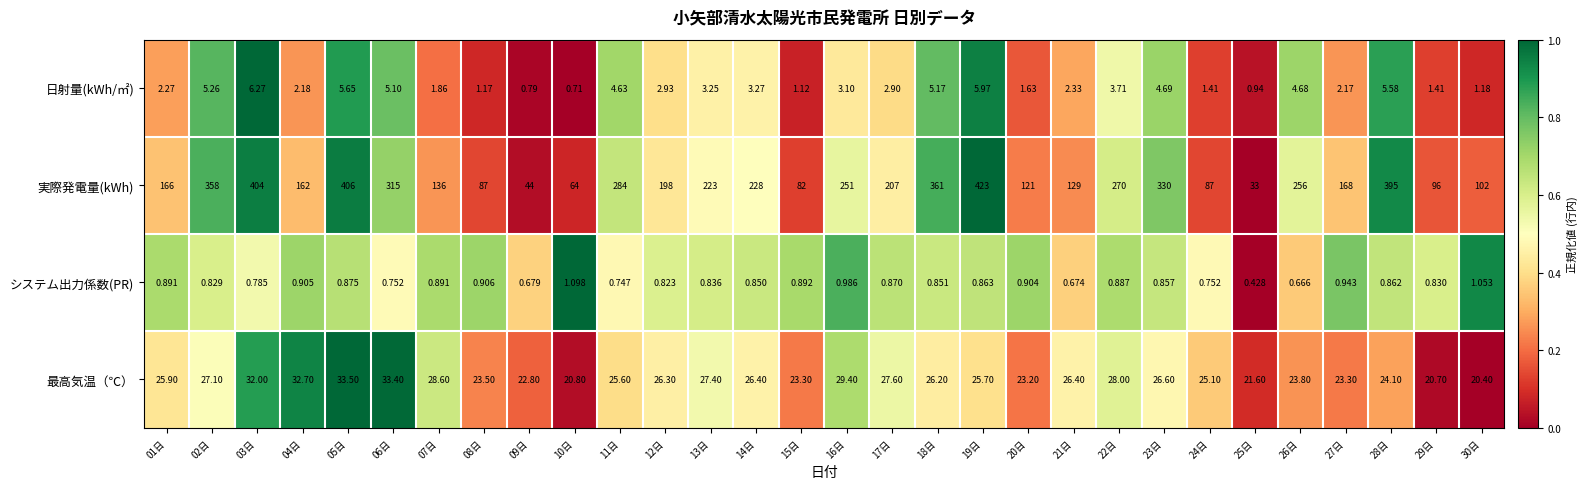

Which series has the largest range (max minus min)?

実際発電量(kWh)